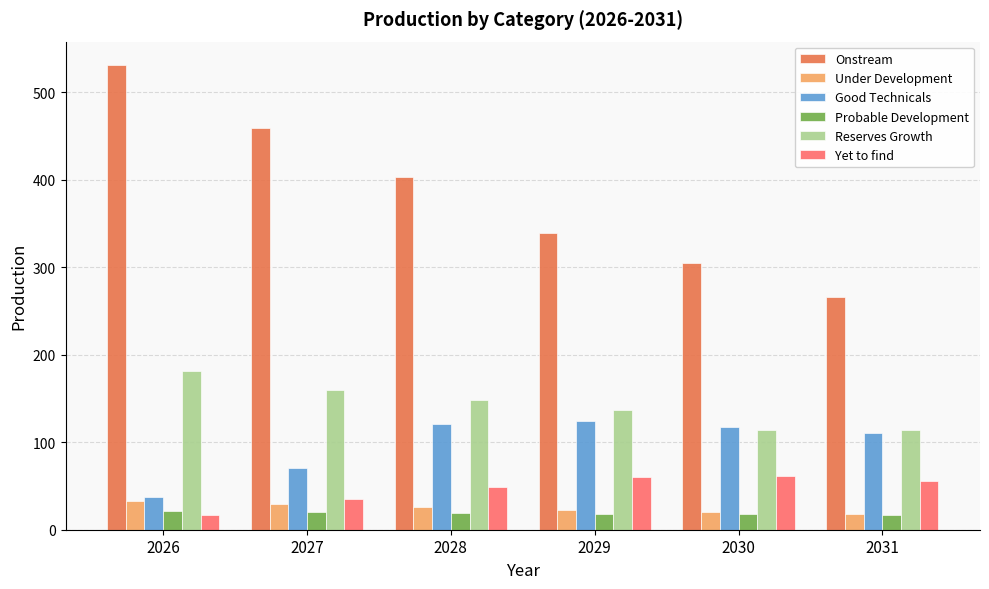

How many distinct data groups are displayed?

6